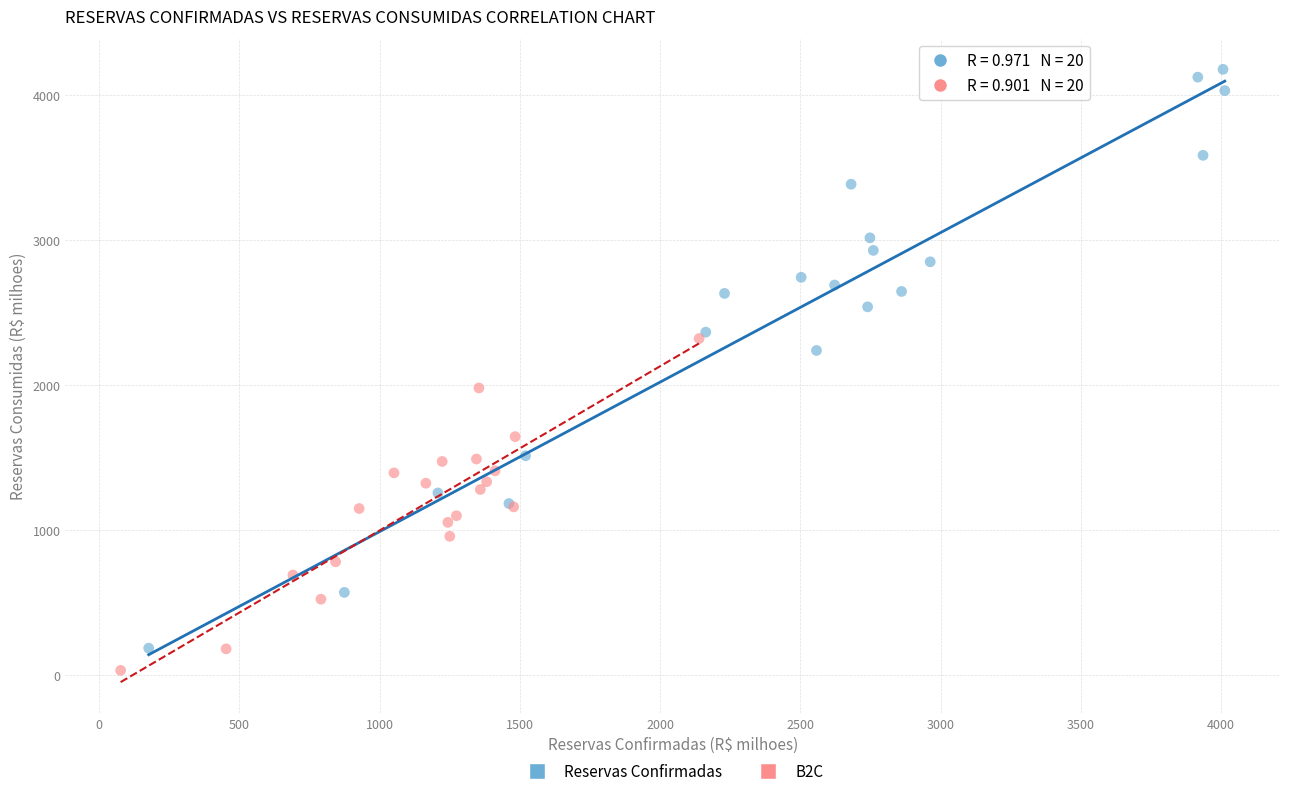

Which series has the widest spread of Y values?

Reservas Confirmadas